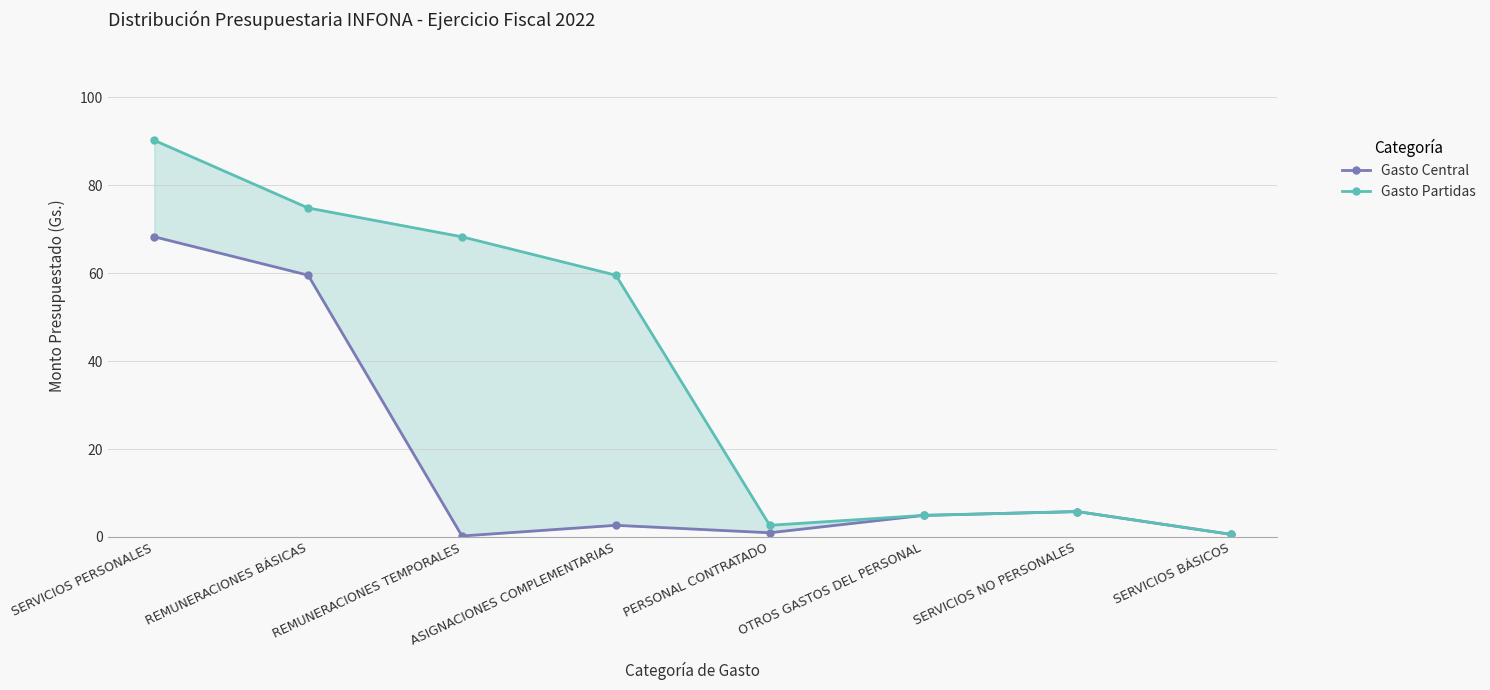

Reading left to right, list all the values displayed in this chart.

Gasto Central: SERVICIOS PERSONALES=68.3	REMUNERACIONES BÁSICAS=59.6	REMUNERACIONES TEMPORALES=0.2	ASIGNACIONES COMPLEMENTARIAS=2.6	PERSONAL CONTRATADO=1.0	OTROS GASTOS DEL PERSONAL=4.9	SERVICIOS NO PERSONALES=5.8	SERVICIOS BÁSICOS=0.6
Gasto Partidas: SERVICIOS PERSONALES=90.2	REMUNERACIONES BÁSICAS=74.8	REMUNERACIONES TEMPORALES=68.3	ASIGNACIONES COMPLEMENTARIAS=59.6	PERSONAL CONTRATADO=2.6	OTROS GASTOS DEL PERSONAL=4.9	SERVICIOS NO PERSONALES=5.8	SERVICIOS BÁSICOS=0.6